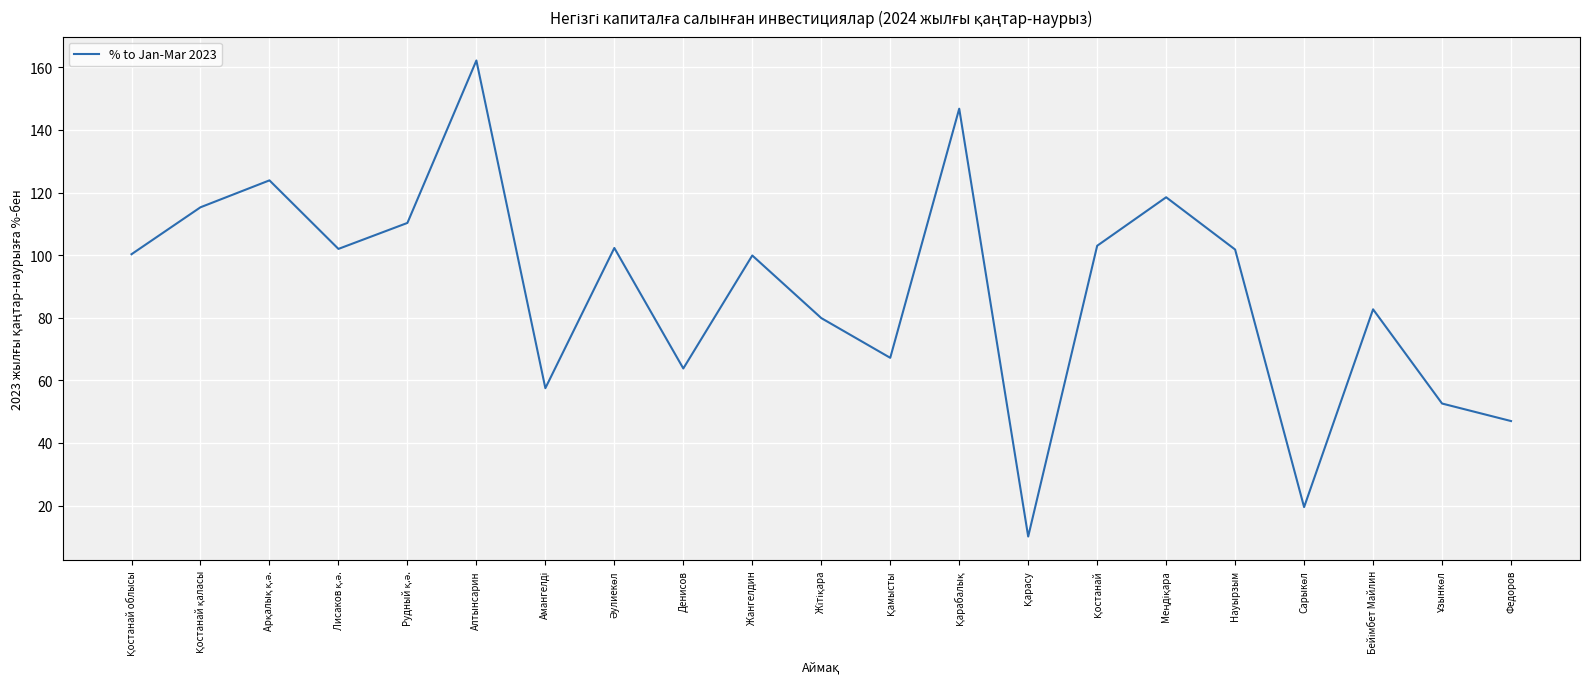

True or false: the data has more than 2 interior local peaks.

True